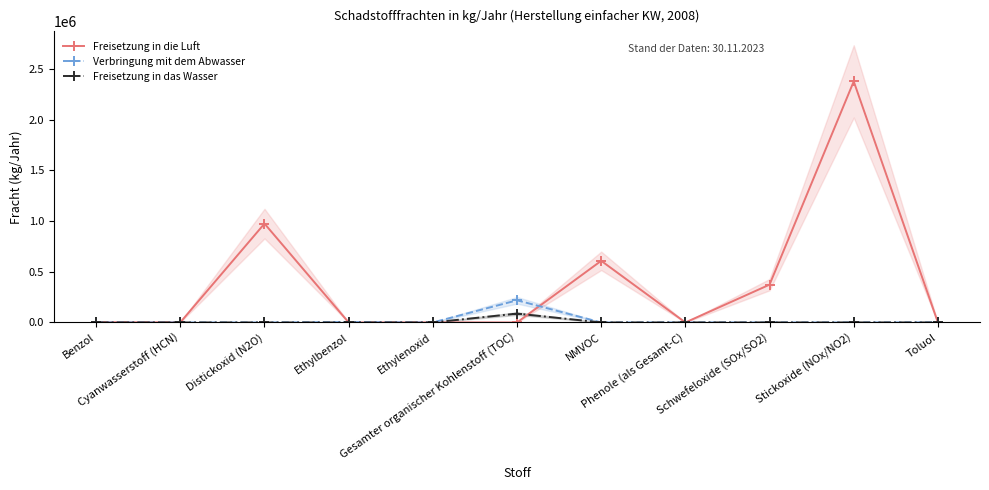

The value of Freisetzung in die Luft at Ethylenoxid is 1100. True or false?

True